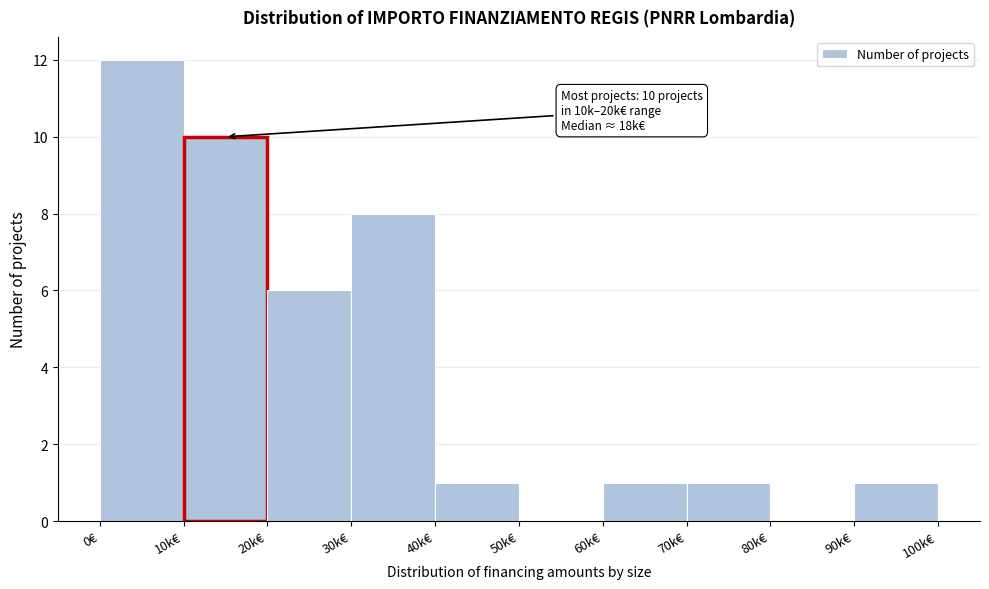

Reading left to right, list all the values displayed in this chart.

0€=12	10k€=10	20k€=6	30k€=8	40k€=1	50k€=0	60k€=1	70k€=1	80k€=0	90k€=1